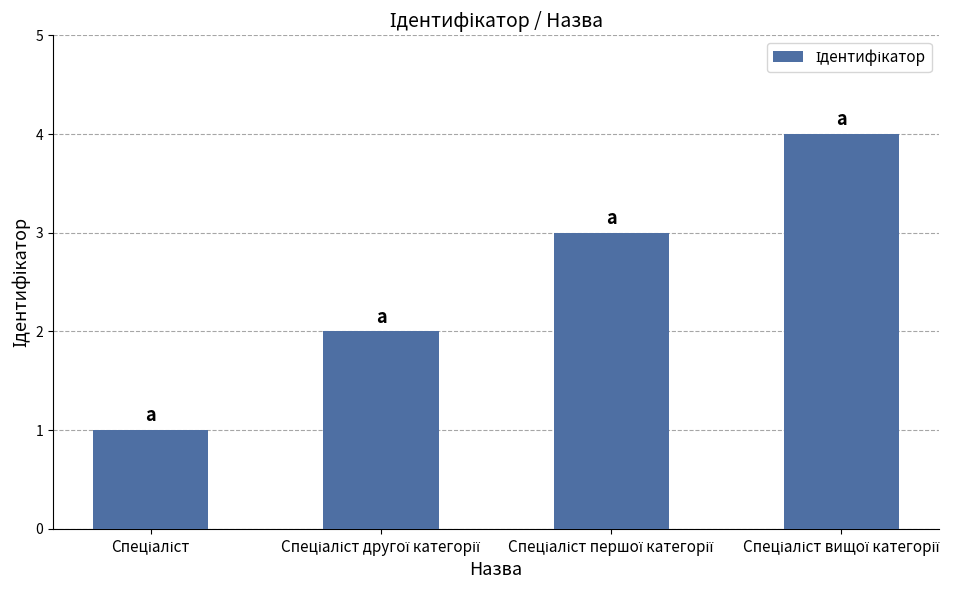

What is the difference between the maximum and minimum values?

3